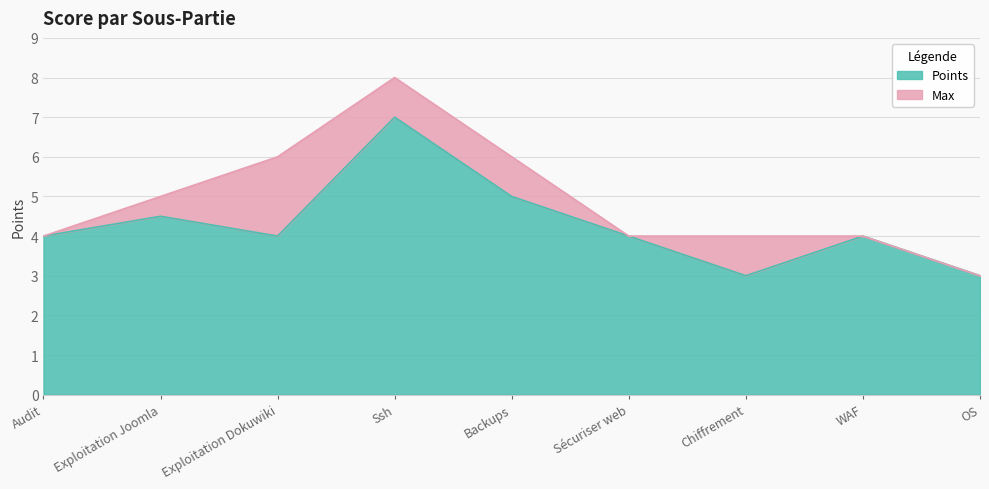

At which category is the sum across all series the highest?

Ssh